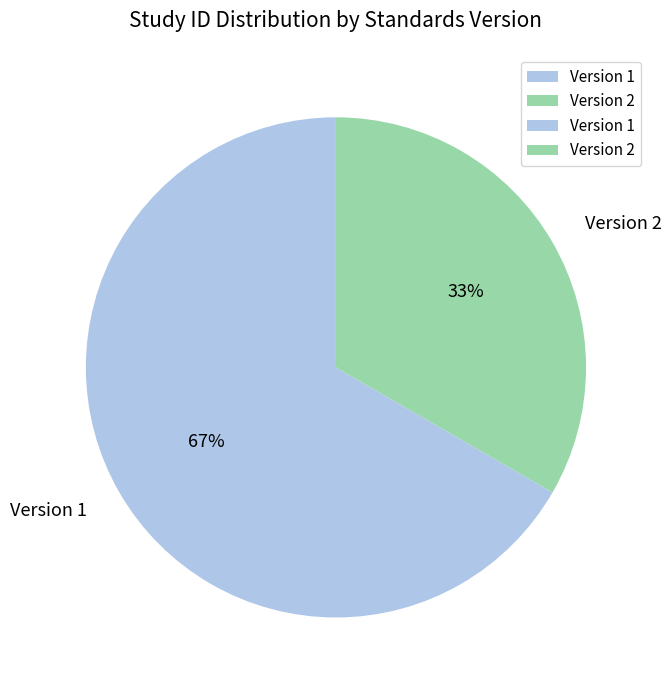

Which category has the biggest portion of the pie?

Version 1